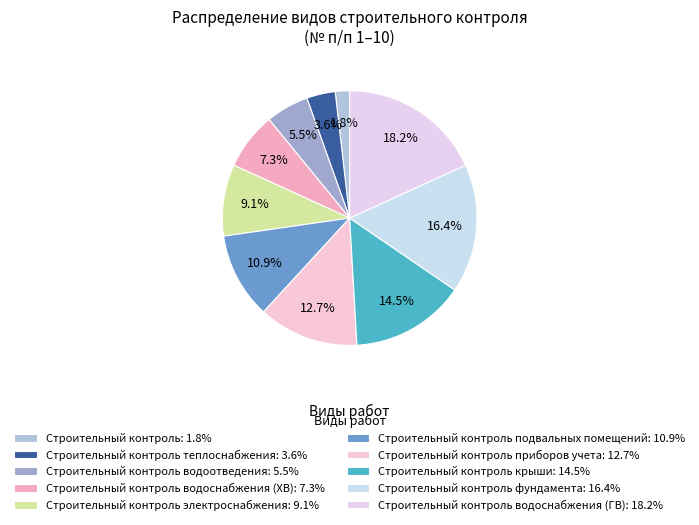

Count the number of slices in the pie.

10